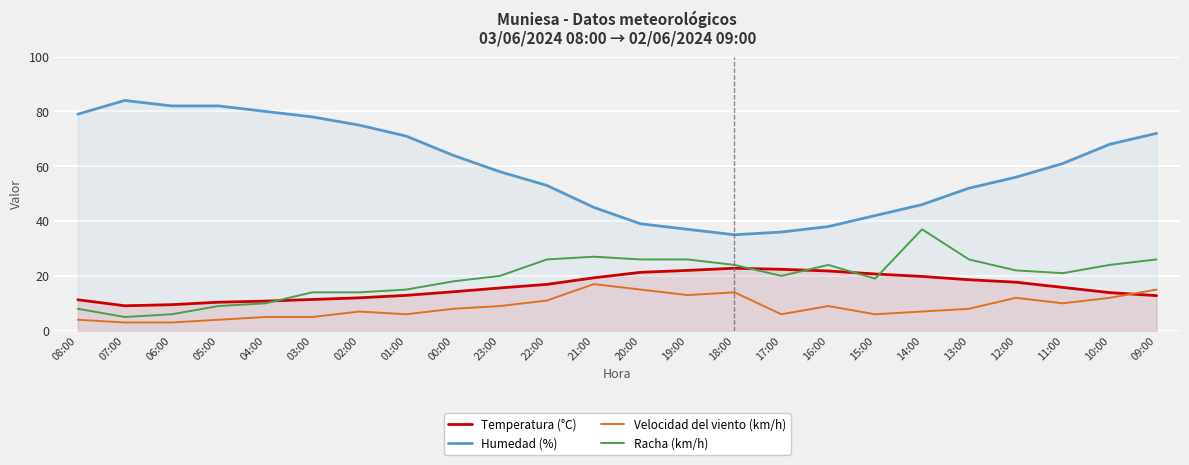

Reading left to right, extract all data points from this chart.

Temperatura (°C): 11.3	9.1	9.5	10.4	10.8	11.4	12.0	12.9	14.2	15.6	16.9	19.3	21.3	22.0	22.8	22.4	21.8	20.7	19.8	18.6	17.7	15.8	13.9	12.8
Humedad (%): 79.0	84.0	82.0	82.0	80.0	78.0	75.0	71.0	64.0	58.0	53.0	45.0	39.0	37.0	35.0	36.0	38.0	42.0	46.0	52.0	56.0	61.0	68.0	72.0
Velocidad del viento (km/h): 4.0	3.0	3.0	4.0	5.0	5.0	7.0	6.0	8.0	9.0	11.0	17.0	15.0	13.0	14.0	6.0	9.0	6.0	7.0	8.0	12.0	10.0	12.0	15.0
Racha (km/h): 8.0	5.0	6.0	9.0	10.0	14.0	14.0	15.0	18.0	20.0	26.0	27.0	26.0	26.0	24.0	20.0	24.0	19.0	37.0	26.0	22.0	21.0	24.0	26.0